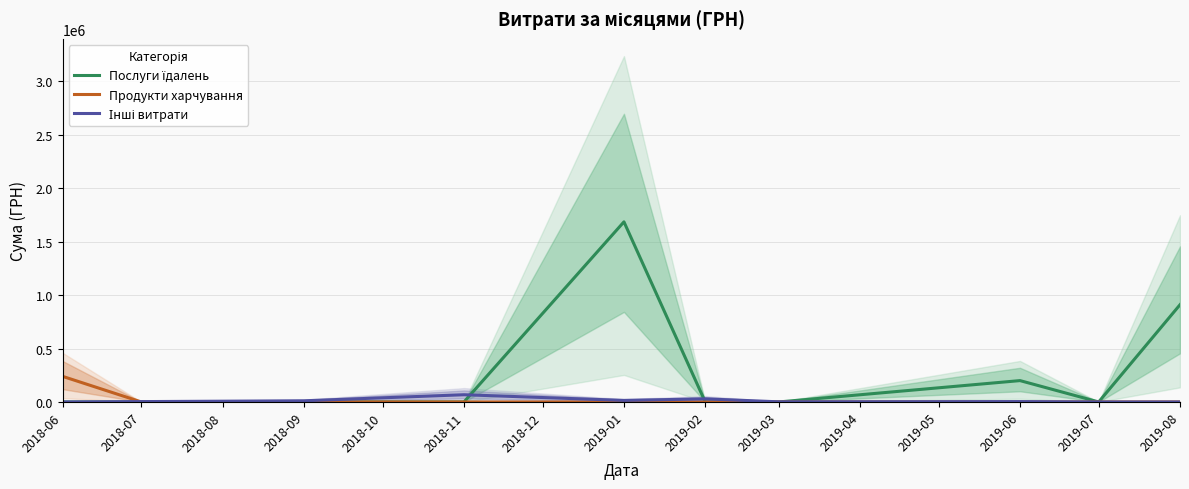

Does the chart have visible grid lines?

Yes